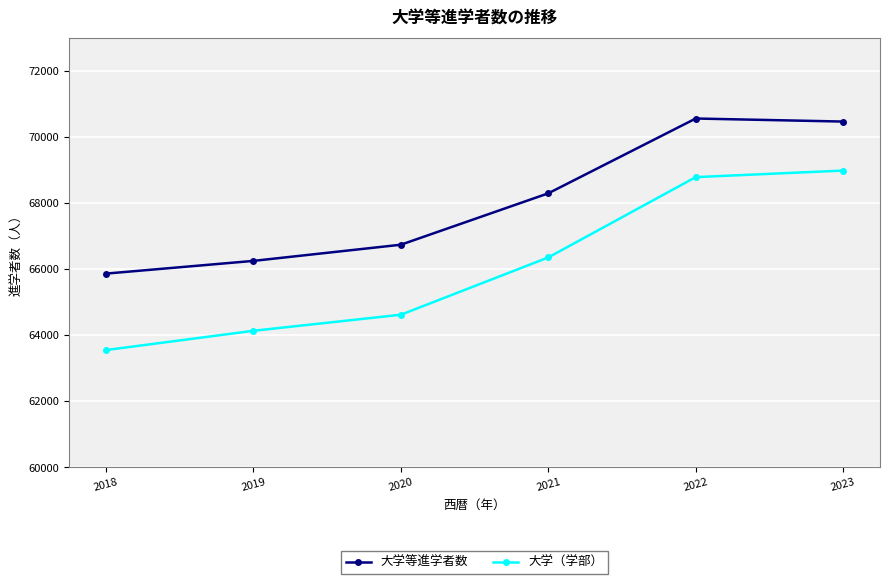

True or false: 大学（学部） has more than 1 interior local peaks.

False